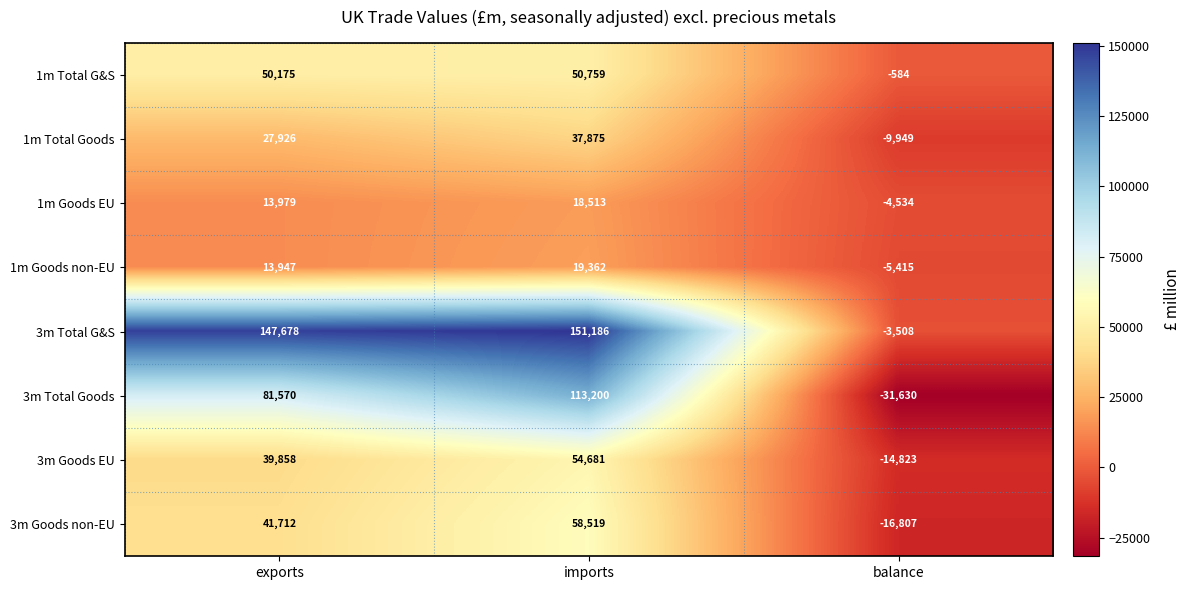

What is the total value across all series at exports?

416845